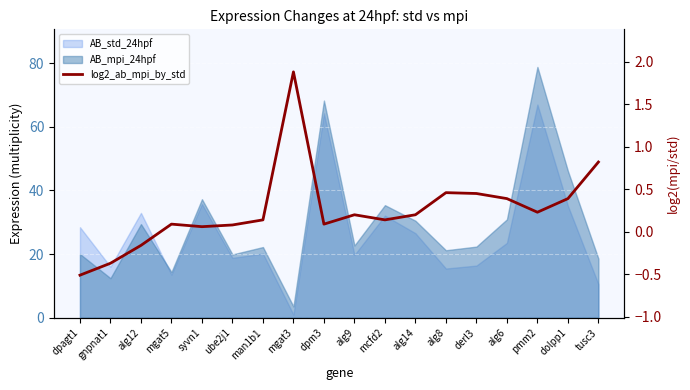

Reading right to left, transcribe all the data shown in this chart.

tusc3=0.8	dolpp1=0.4	pmm2=0.2	alg6=0.4	derl3=0.5	alg8=0.5	alg14=0.2	mcfd2=0.1	alg9=0.2	dpm3=0.1	mgat3=1.9	man1b1=0.1	ube2j1=0.1	syvn1=0.1	mgat5=0.1	alg12=-0.2	gnpnat1=-0.4	dpagt1=-0.5